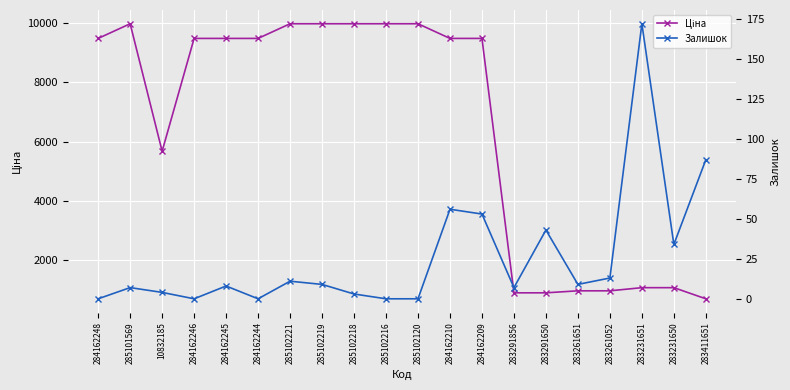

What are all the series names shown in the legend?

Ціна, Залишок